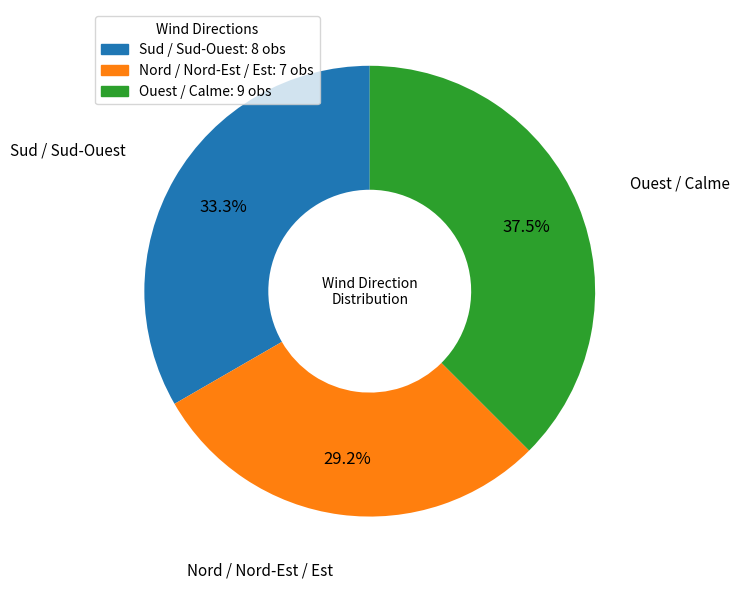

Between Ouest / Calme and Sud / Sud-Ouest, which is larger?

Ouest / Calme